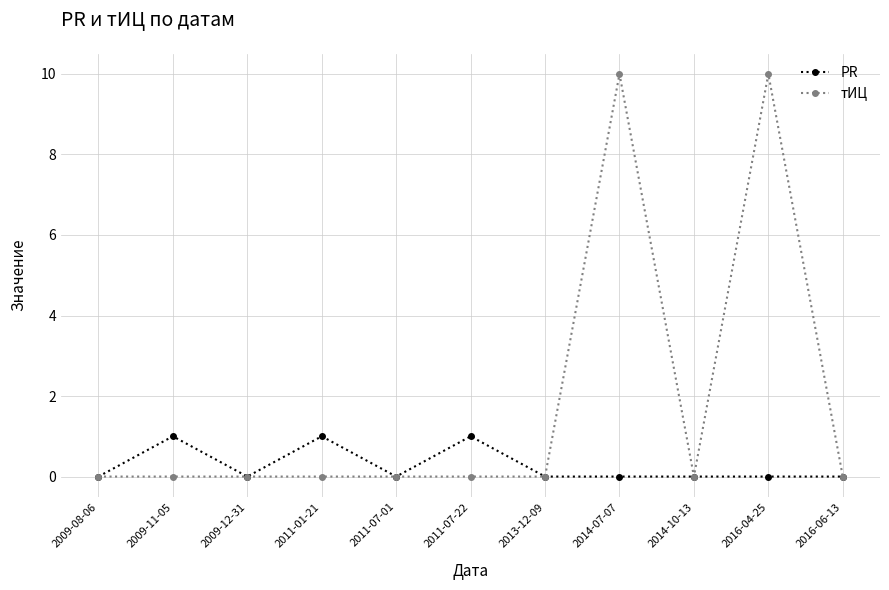

True or false: тИЦ has more than 1 points higher than both neighbors.

True